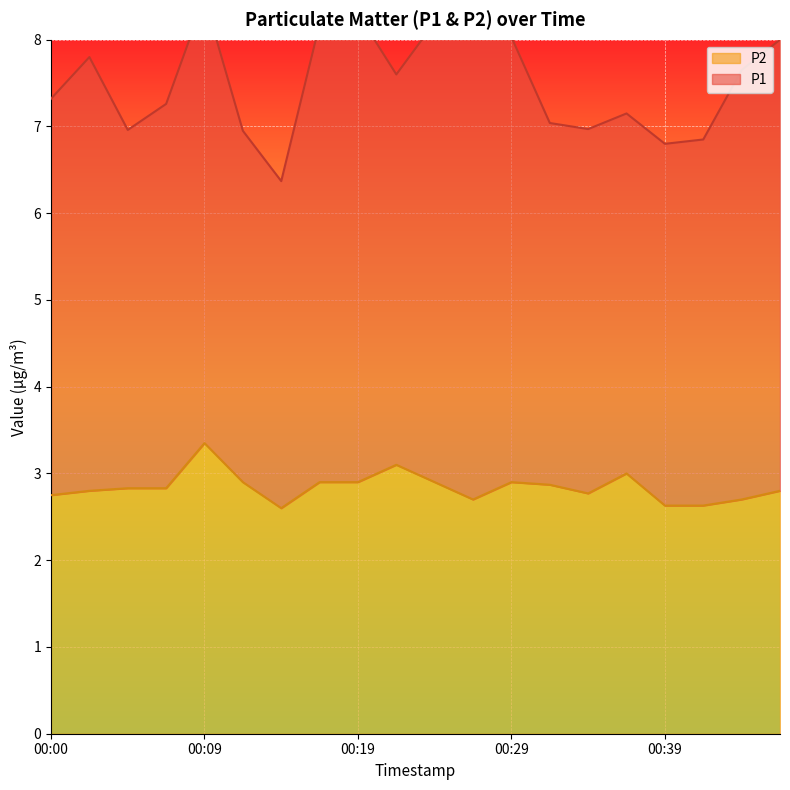

What is the sum of the values at 00:22 and 00:36?

6.1